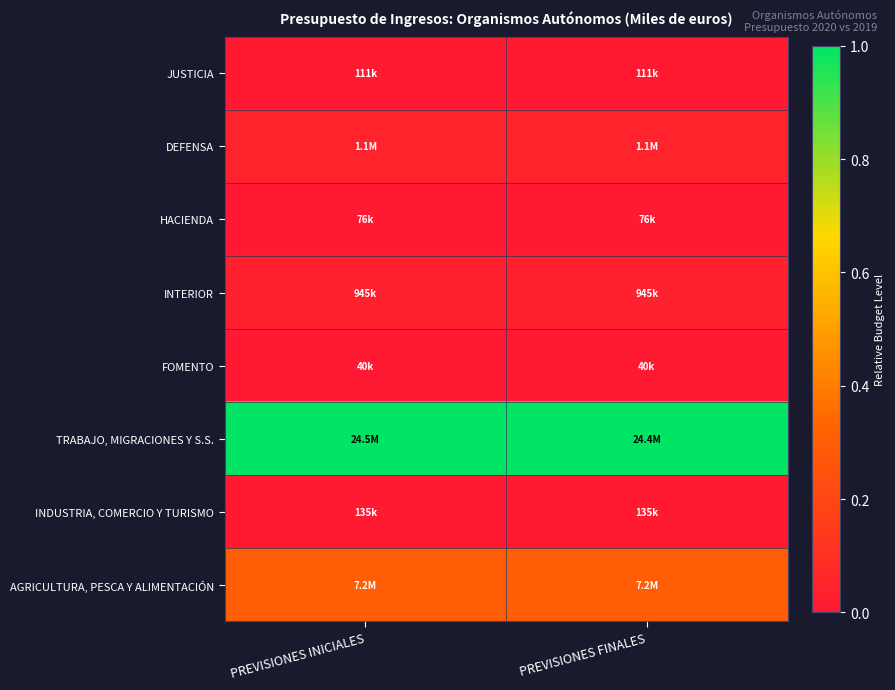

At how many categories does at least one series exceed 0?

2